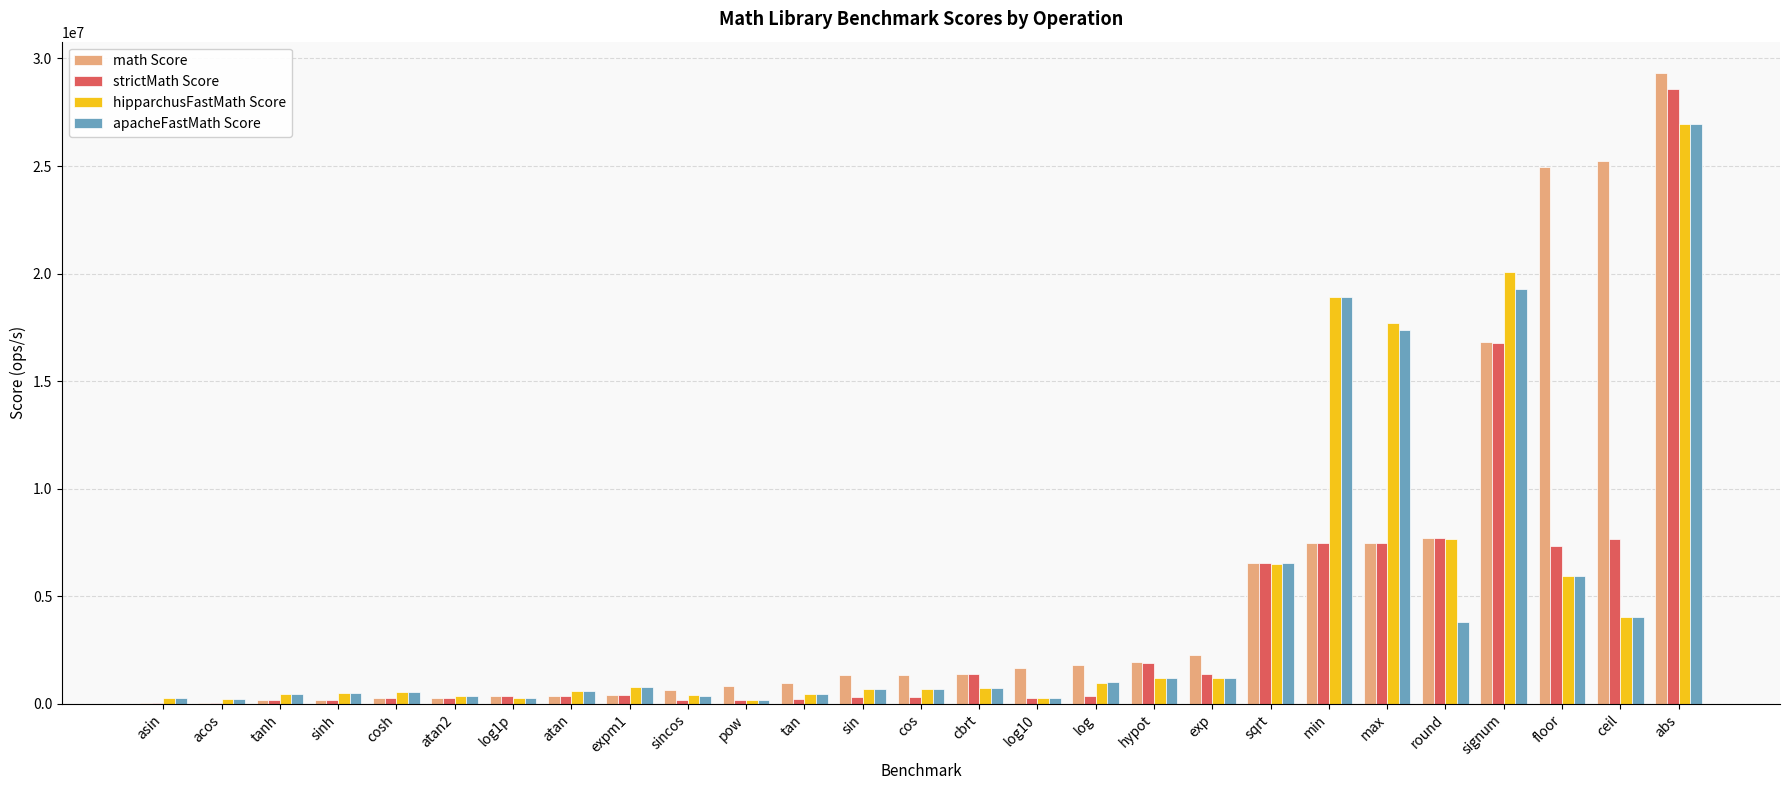

What is the highest value of the hipparchusFastMath Score series?

26946256.8